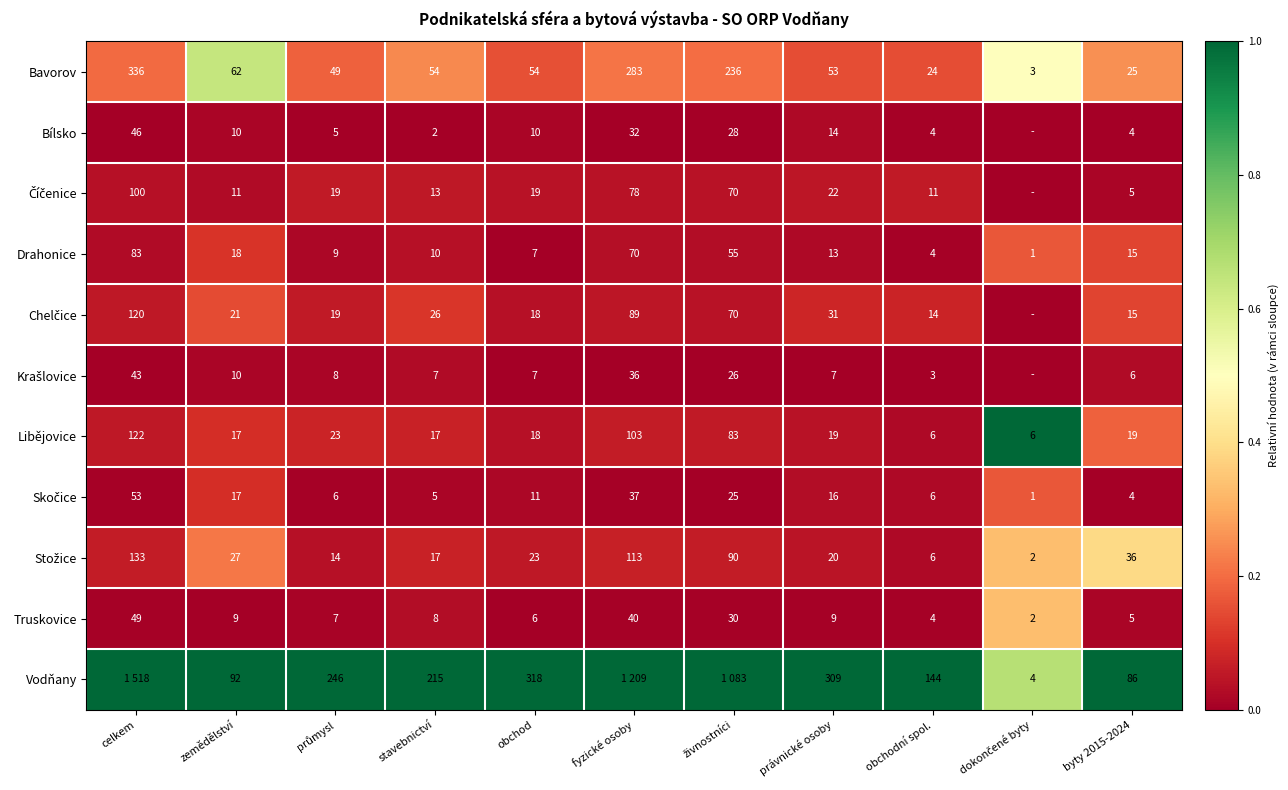

What is the difference between the Truskovice values at byty 2015-2024 and právnické osoby?

4